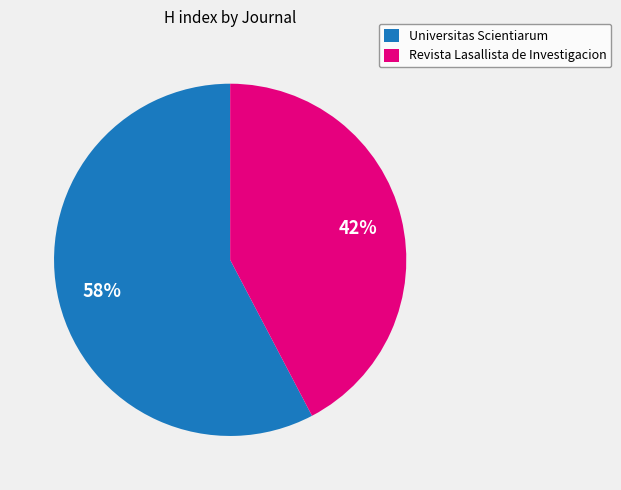

What is the smallest slice in the pie chart?

Revista Lasallista de Investigacion